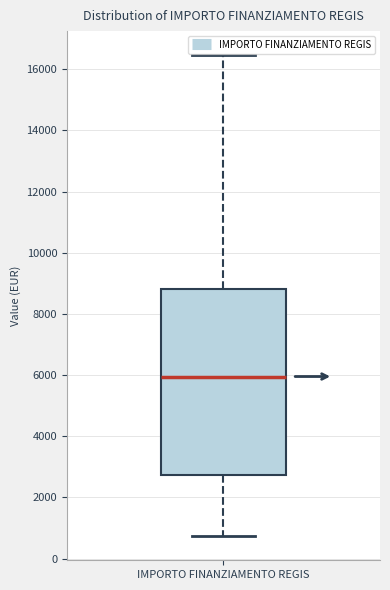

Read this box plot against the y-axis: the position of the median line, the range covered by the box, and the ends of both whiskers. The values are not printed on the chart, so give them approximately, as read against the axis.

median 6000, box 2800 to 8800, whiskers 800 to 16400